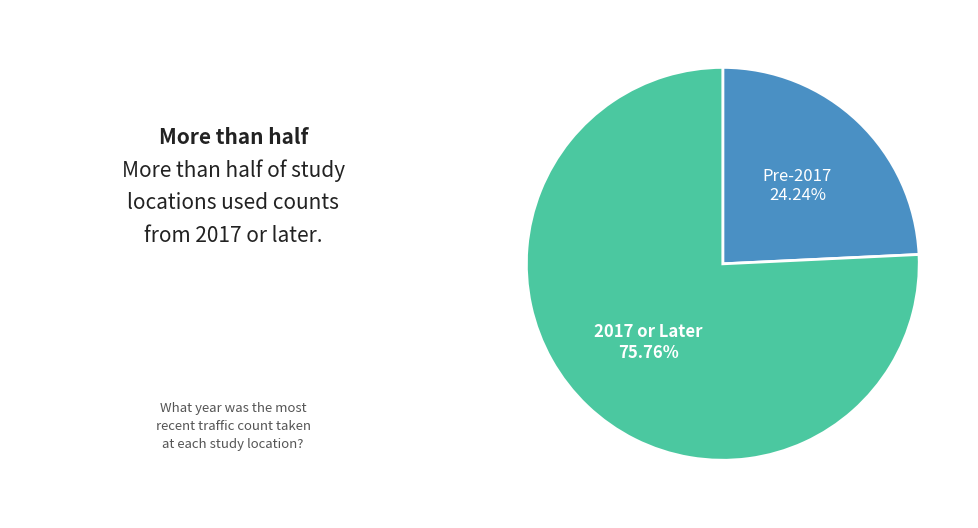

Is there a majority slice in this chart?

Yes